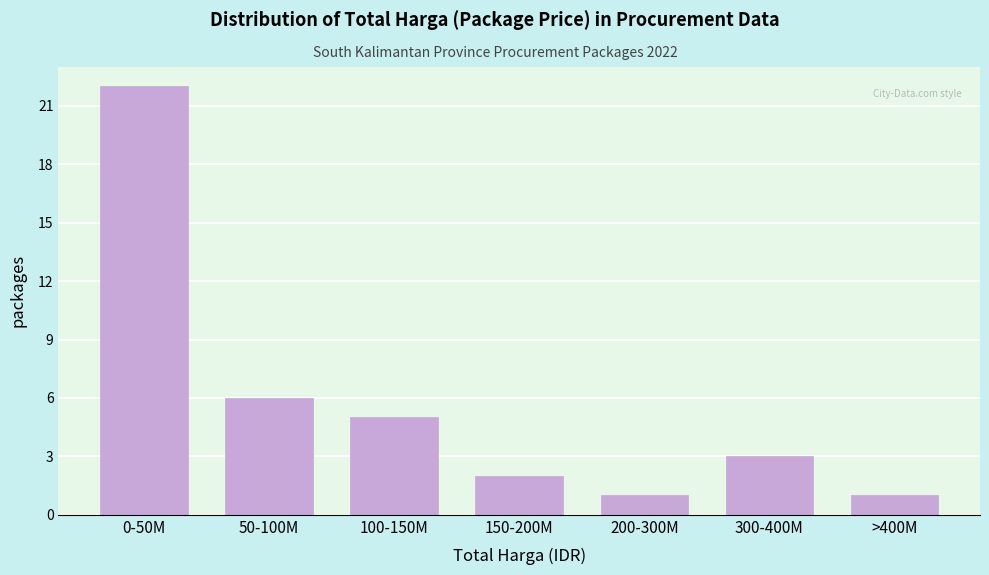

Reading left to right, extract all data points from this chart.

22	6	5	2	1	3	1